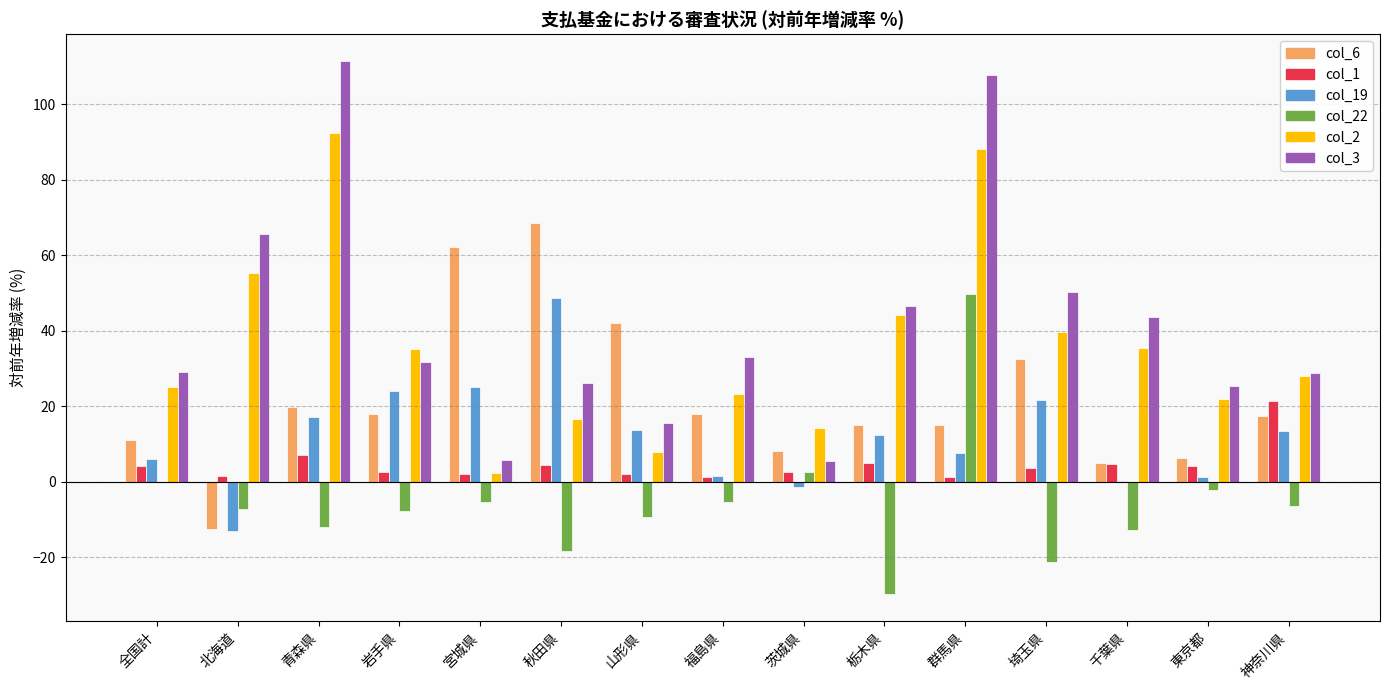

Which series has the widest spread of values?

col_3